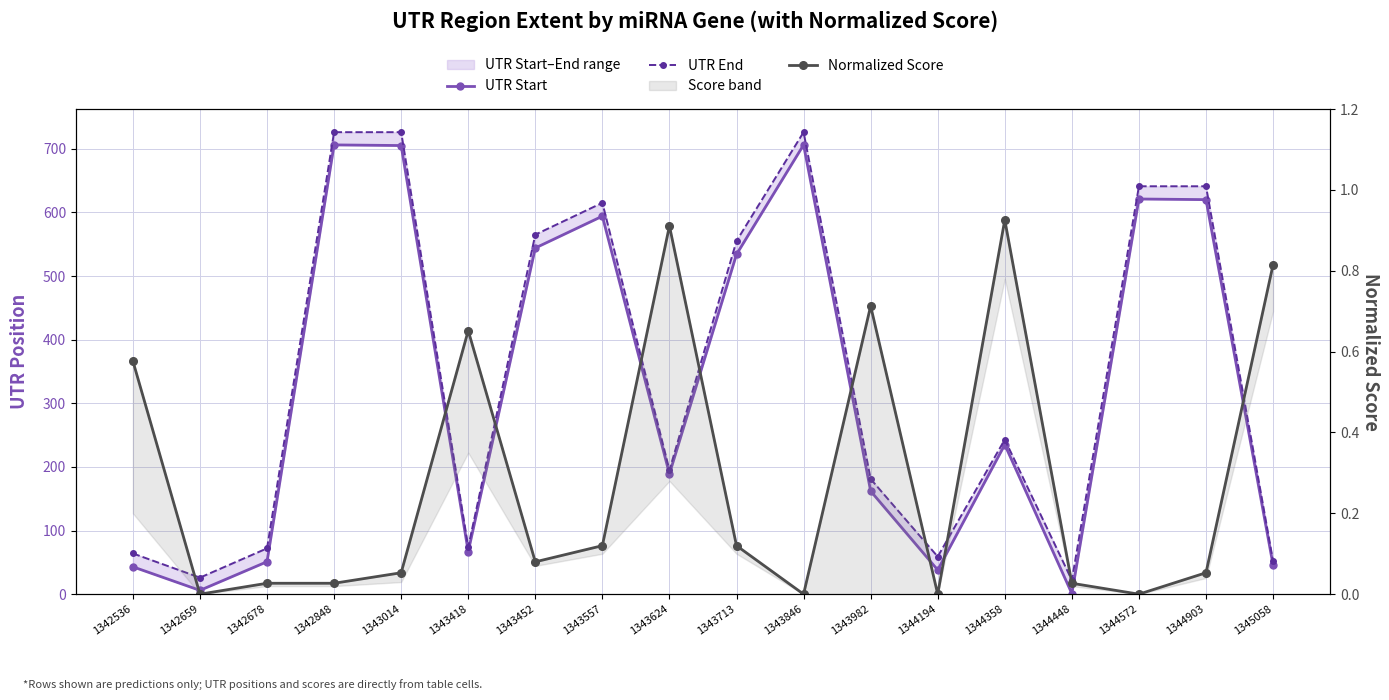

At how many categories does at least one series exceed 211?

9